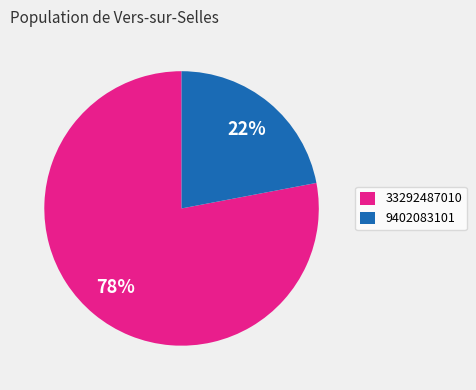

How many segments does this pie chart have?

2